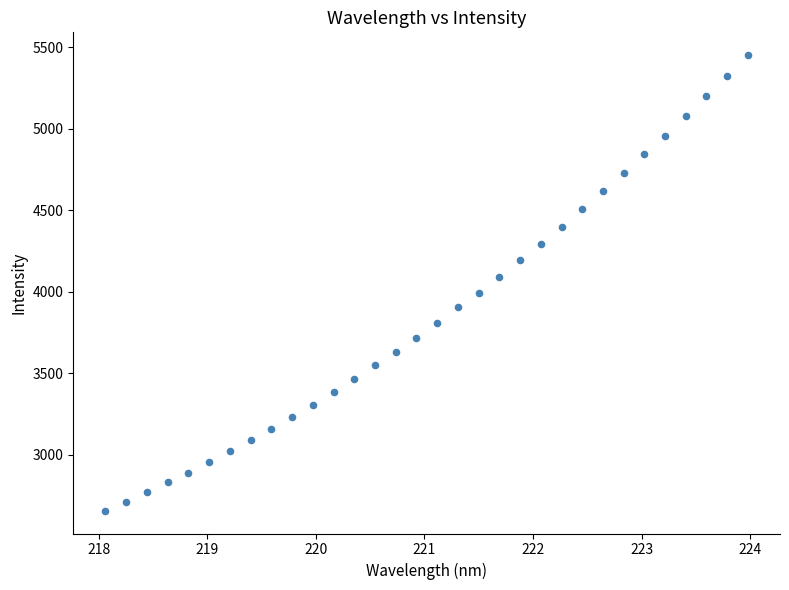

What is the range of X values (max minus min)?

5.9